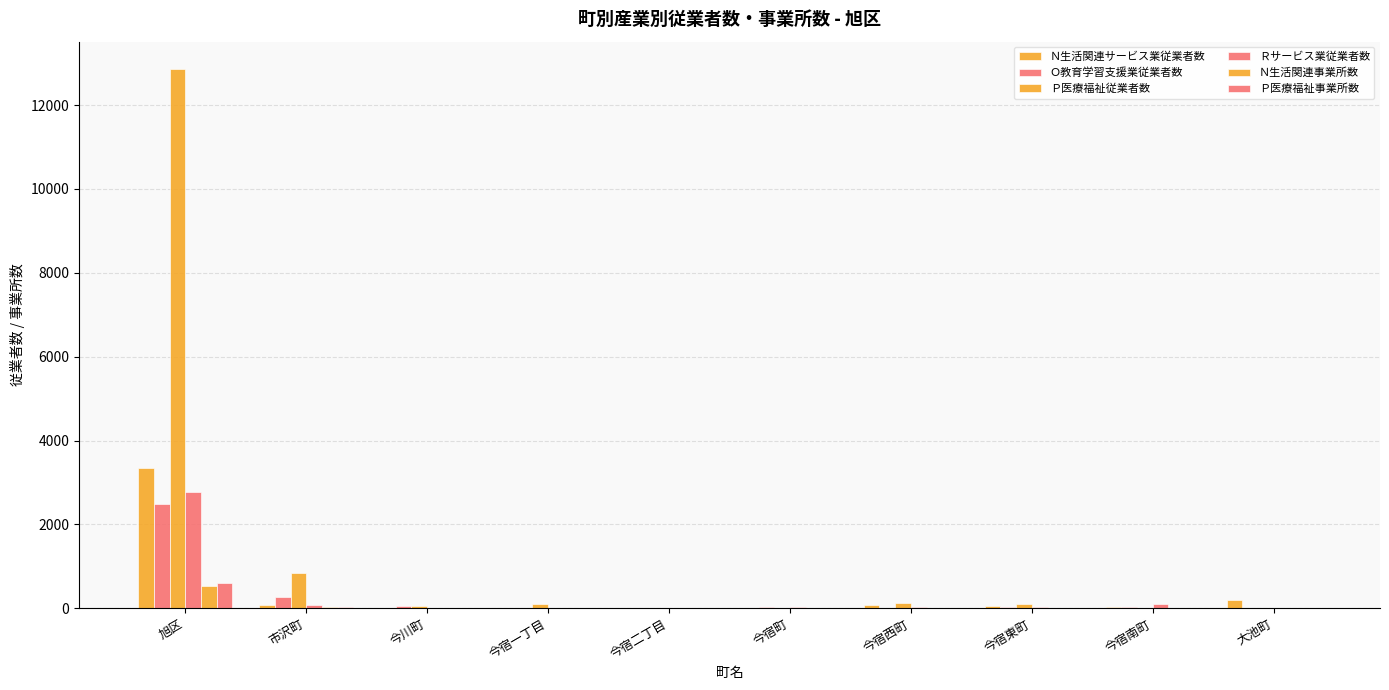

What is the difference between the maximum and second lowest values in the Ｎ生活関連サービス業従業者数 series?

3333